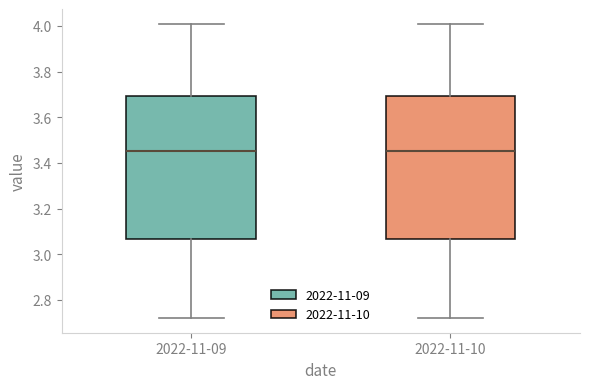

Reading left to right, read every box against the y-axis: the position of its median line, the range the box covers, and the ends of its whiskers. The values are not printed on the chart, so give them approximately, as read against the axis.

2022-11-09: median 3.46, box 3.06 to 3.70, whiskers 2.72 to 4.02
2022-11-10: median 3.46, box 3.06 to 3.70, whiskers 2.72 to 4.02